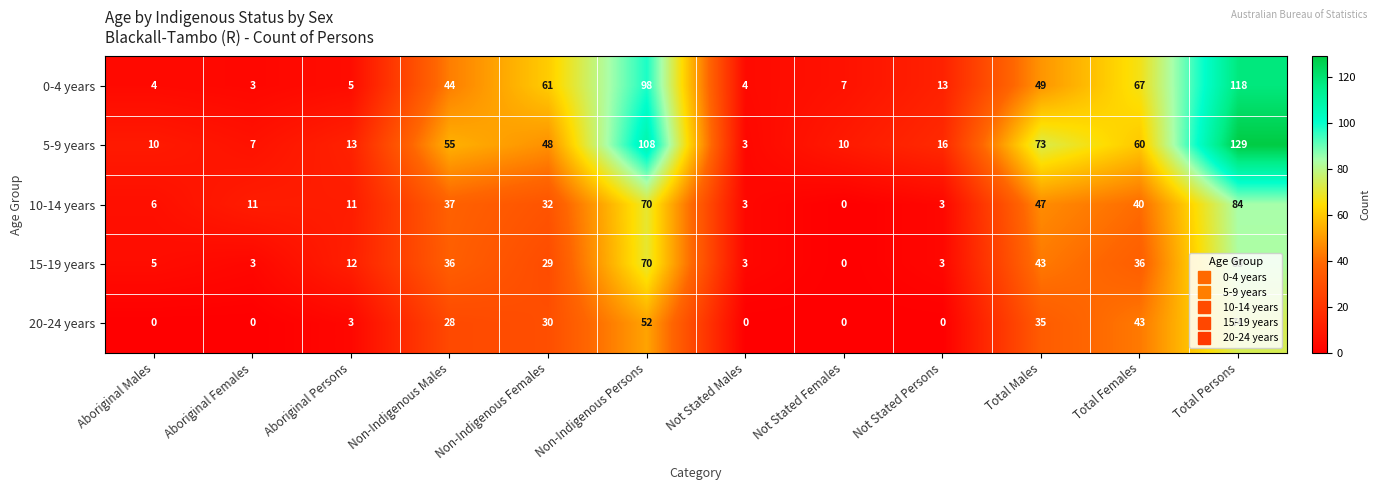

Which series changed the most between Non-Indigenous Persons and Not Stated Persons?

5-9 years